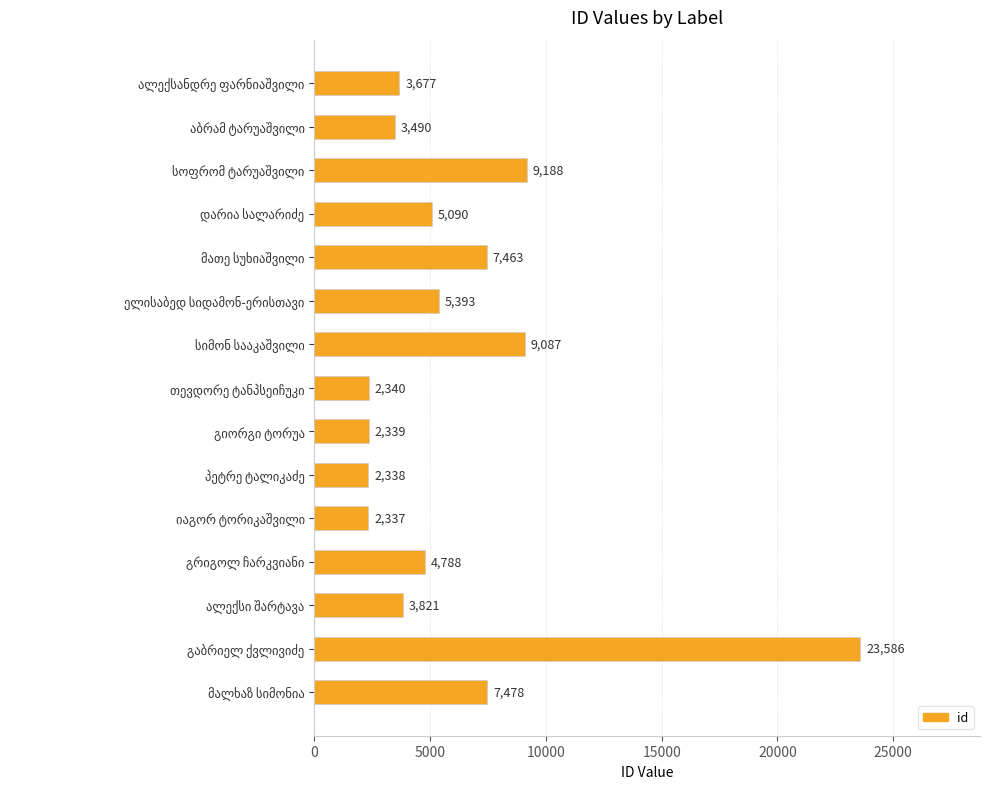

What is the average value?

6161